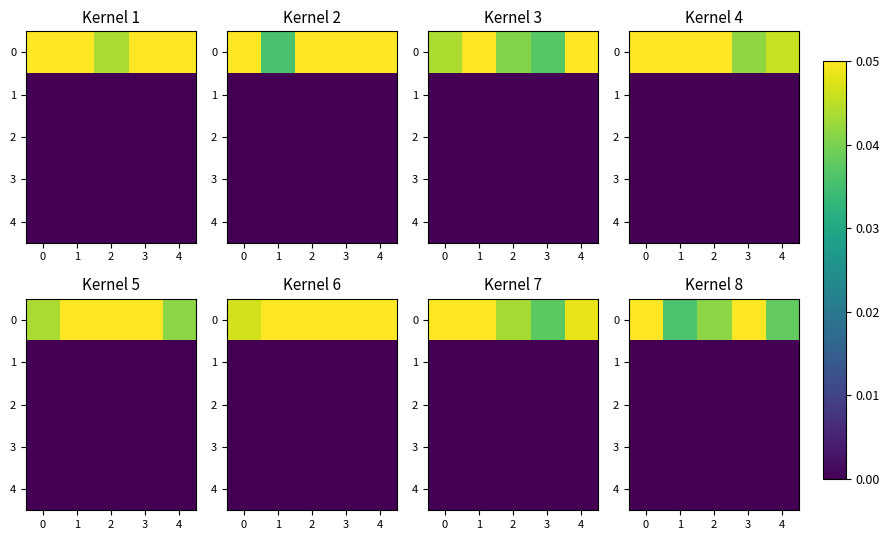

The value of 1 at 3 is 0.0. True or false?

True